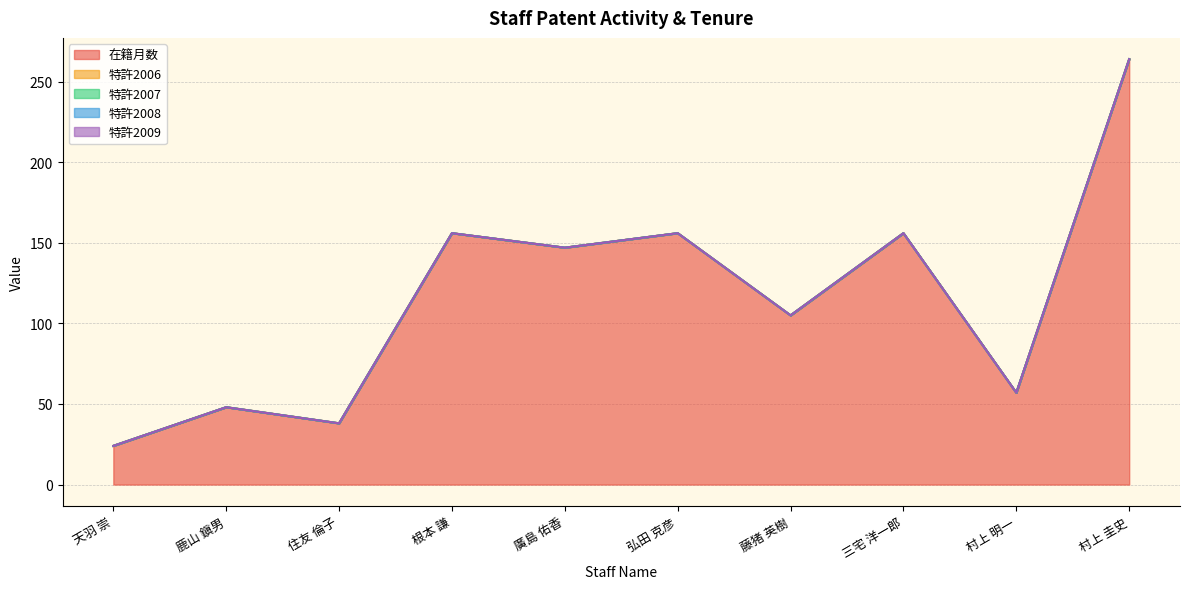

Reading right to left, what are all the values shown in this chart?

在籍月数: 264	57	156	105	156	147	156	38	48	24
特許2006: 0	0	0	0	0	0	0	0	0	0
特許2007: 0	0	0	0	0	0	0	0	0	0
特許2008: 0	0	0	0	0	0	0	0	0	0
特許2009: 0	0	0	0	0	0	0	0	0	0